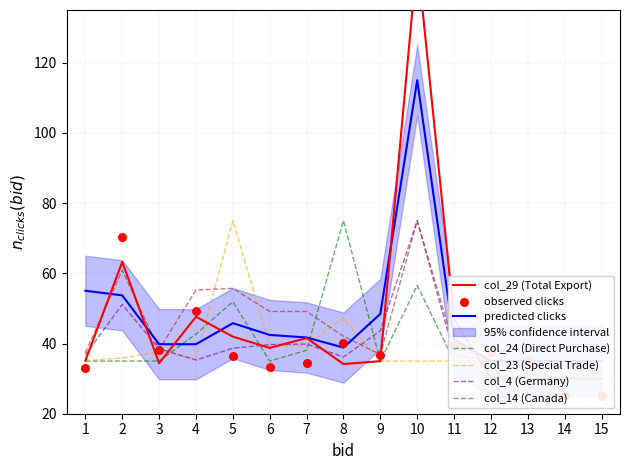

Which series reaches the minimum Y coordinate?

col_29 (Total Export)